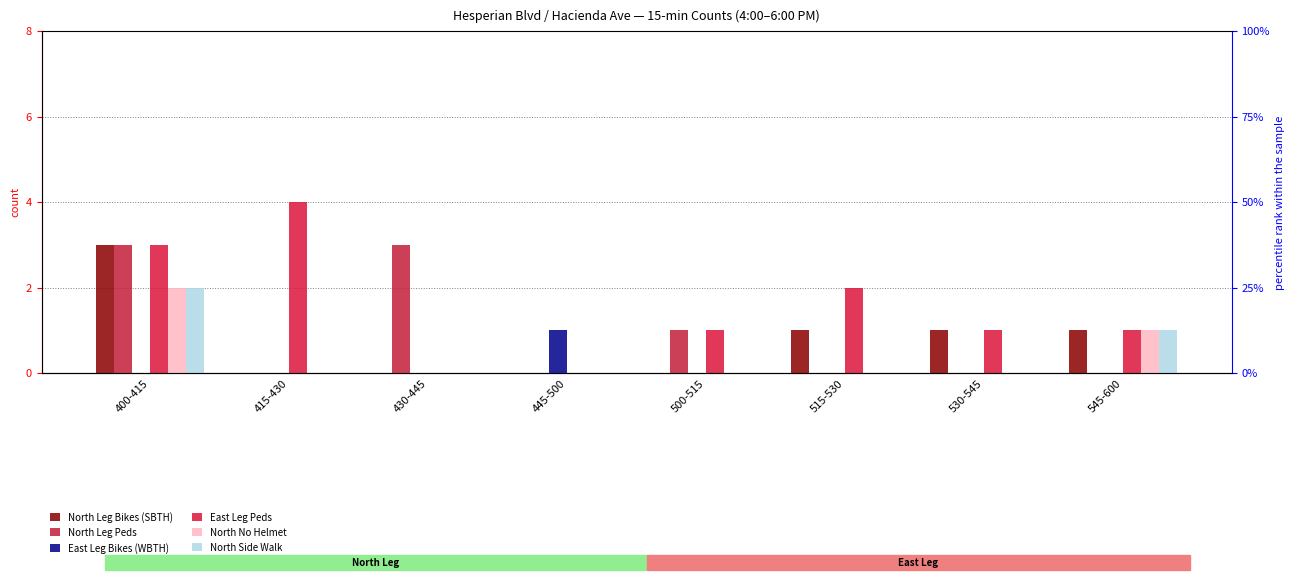

Is it true that East Leg Peds equals 4 at 415-430?

True